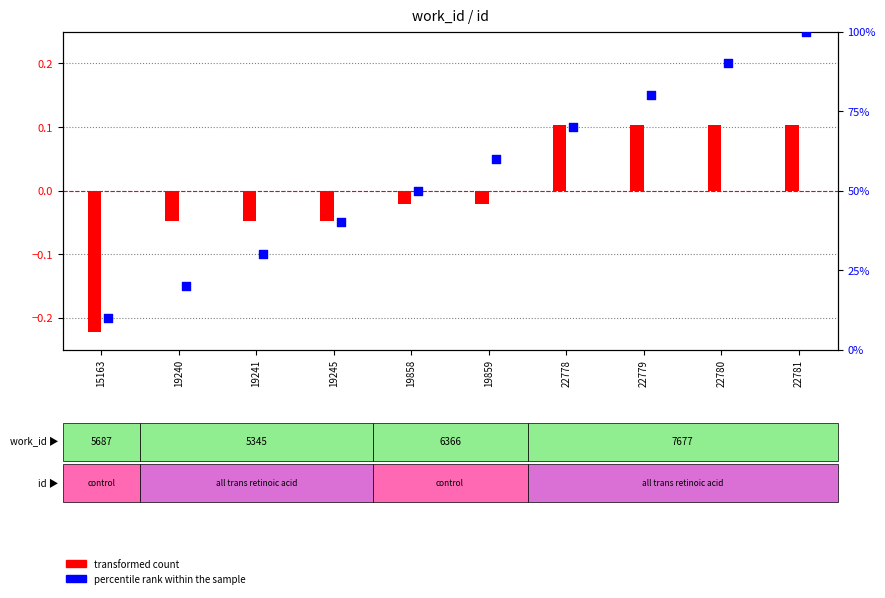

Is the value of transformed count at 22781 greater than the value of percentile rank within the sample at 15163?

No